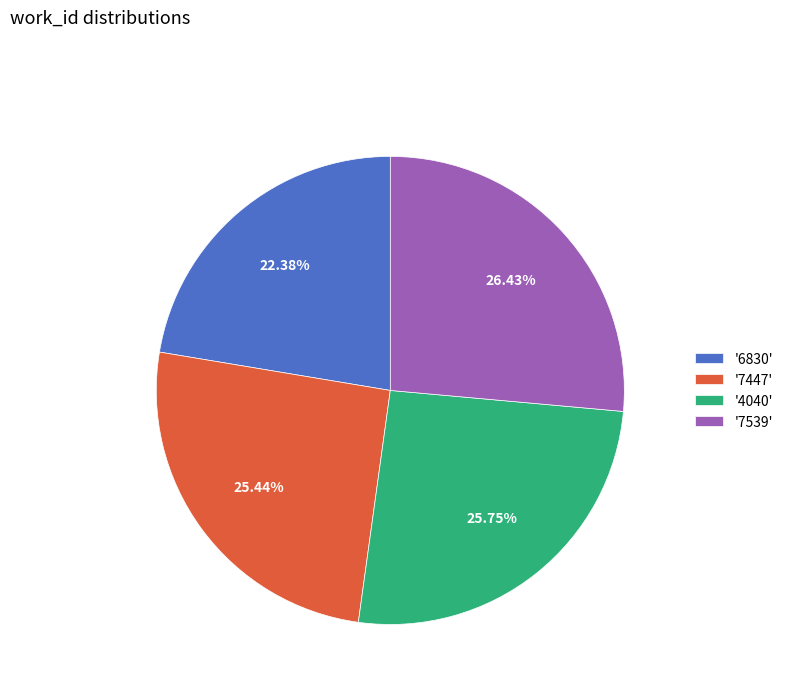

To the nearest percent, what is the difference between the largest and smallest slice percentages?

4%